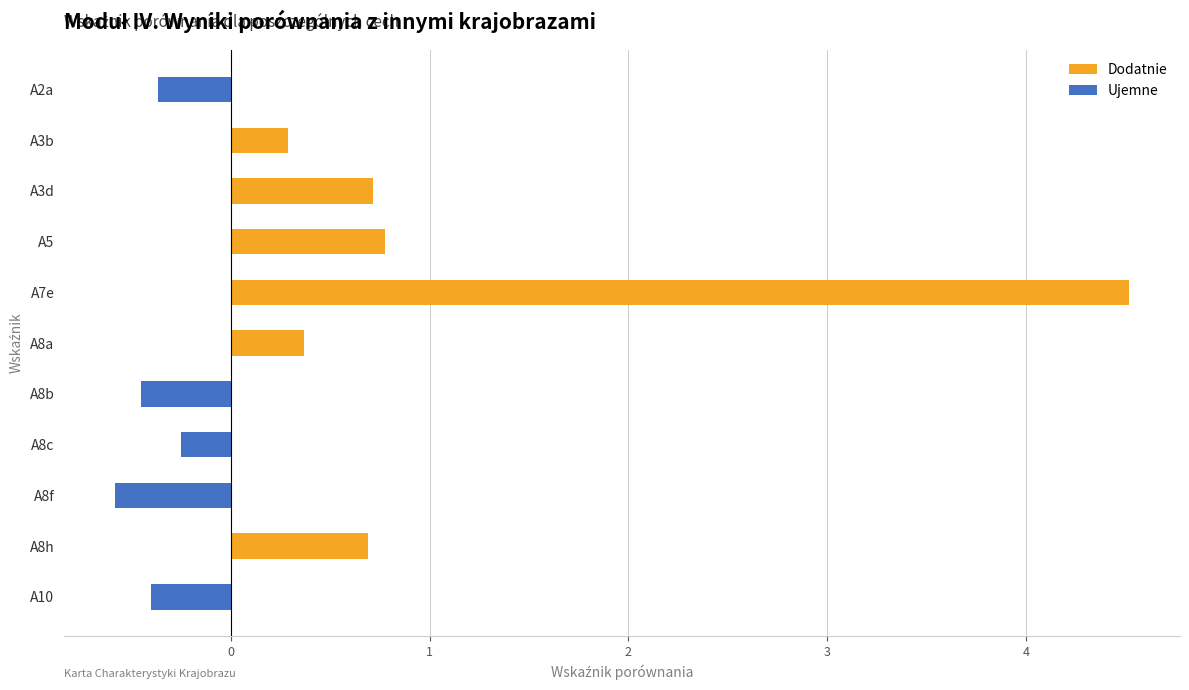

Does the chart contain stacked bars?

No